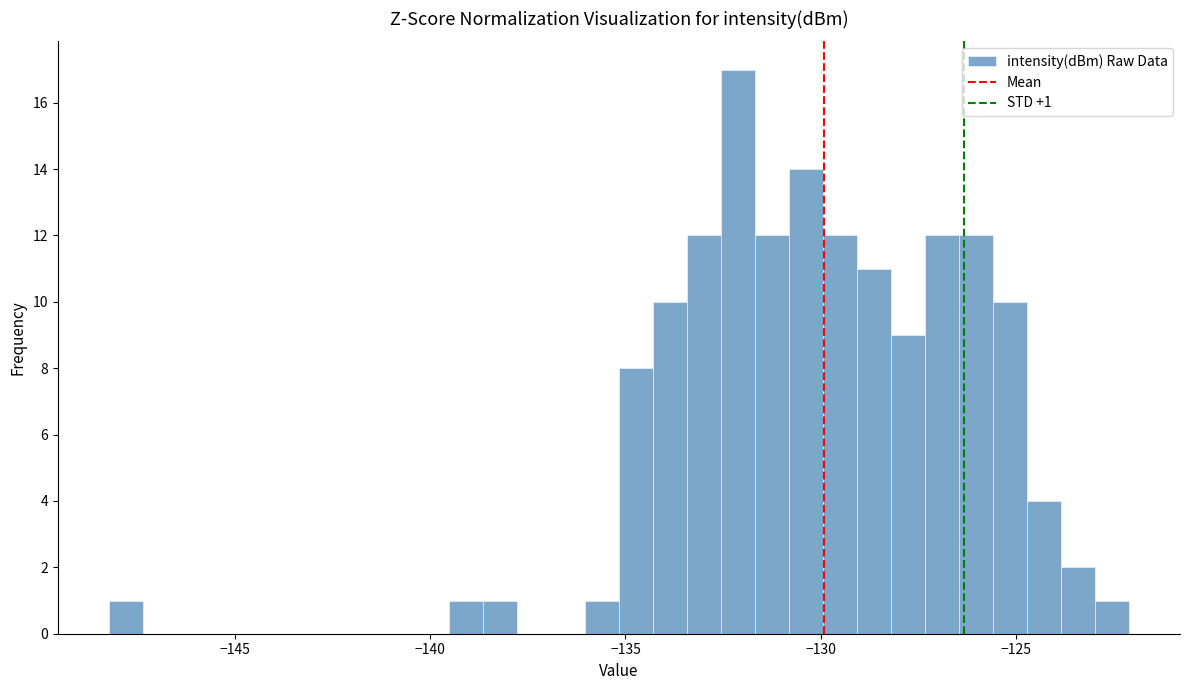

Around what value on the x-axis is the tallest bar? Give the approximate position of its centre, as read against the axis.

-132.0